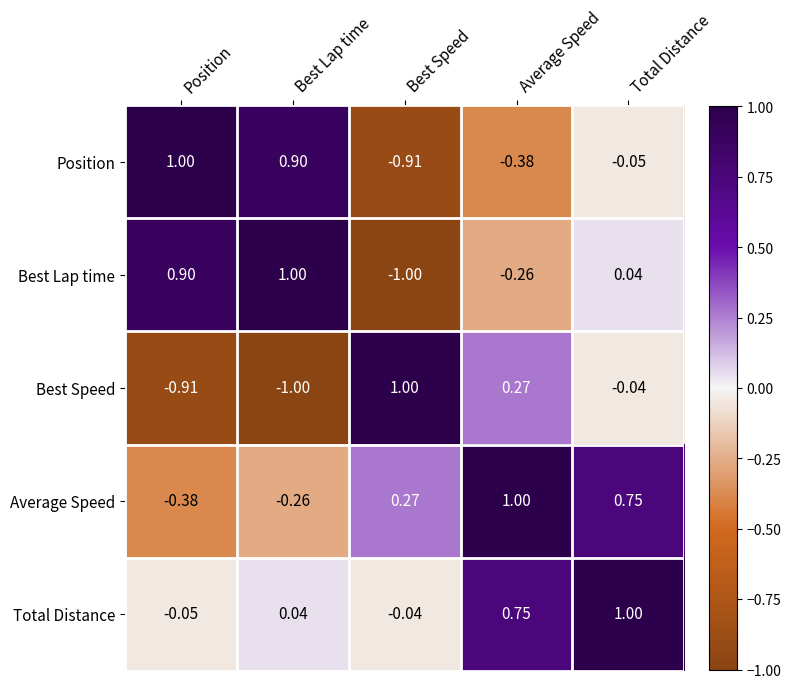

What is the greatest value displayed?

1.0